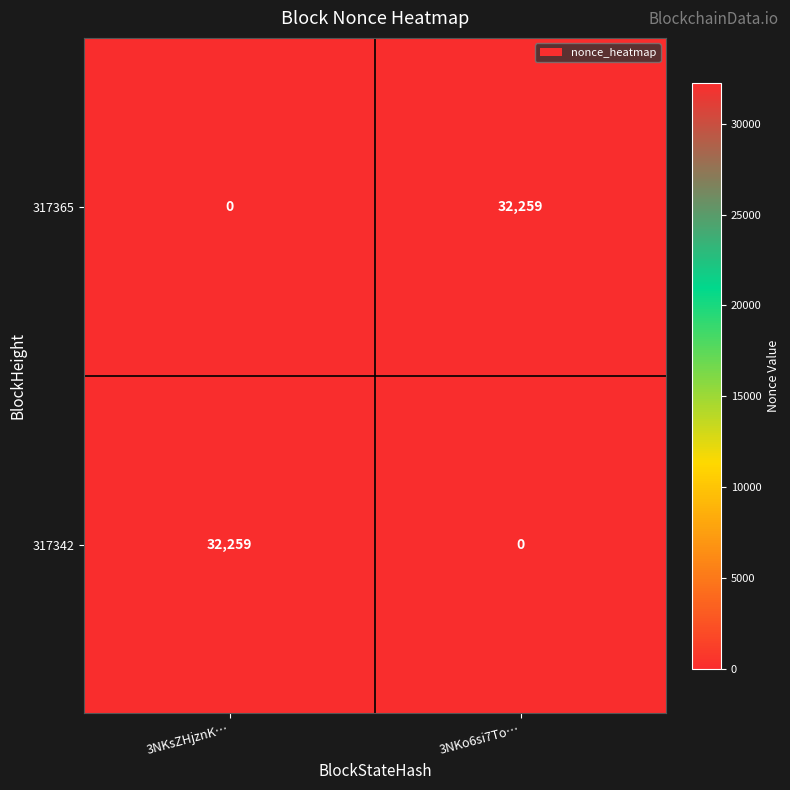

What is the difference between the highest and lowest values at 3NKo6si7To…?

32259